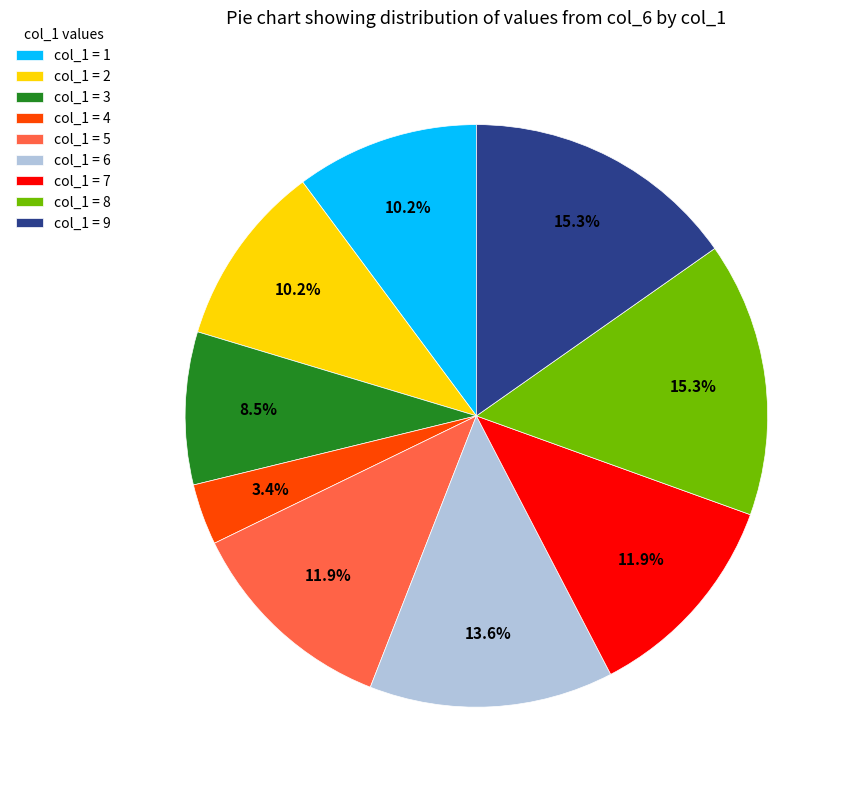

Count the number of slices in the pie.

9